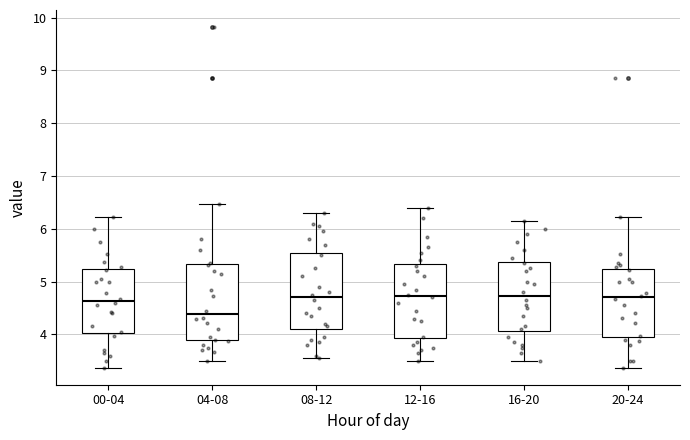

Reading left to right, transcribe this box plot: for each box, give where its median line is, the range the box spans, and where its two whiskers end, as read against the y-axis. The values are not printed on the chart, so give them approximately, as read against the axis.

00-04: median 4.6, box 4.0 to 5.2, whiskers 3.4 to 6.2
04-08: median 4.4, box 3.9 to 5.3, whiskers 3.5 to 6.5
08-12: median 4.7, box 4.1 to 5.6, whiskers 3.6 to 6.3
12-16: median 4.7, box 3.9 to 5.3, whiskers 3.5 to 6.4
16-20: median 4.7, box 4.1 to 5.4, whiskers 3.5 to 6.2
20-24: median 4.7, box 4.0 to 5.2, whiskers 3.4 to 6.2